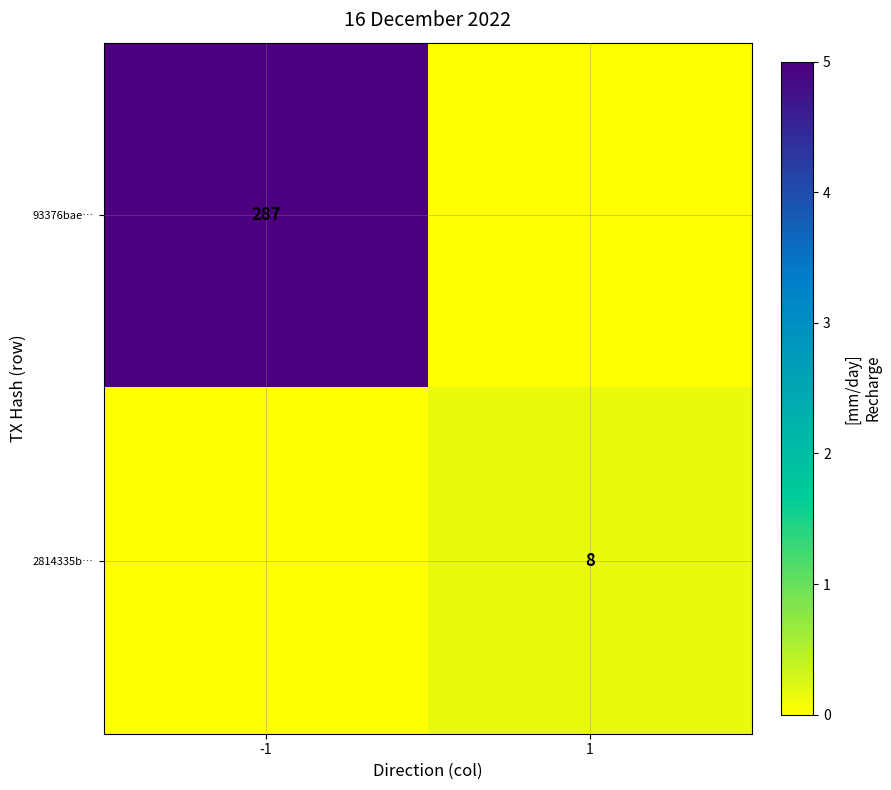

Is the value of 2814335b… at 1 greater than the value of 93376bae… at -1?

No